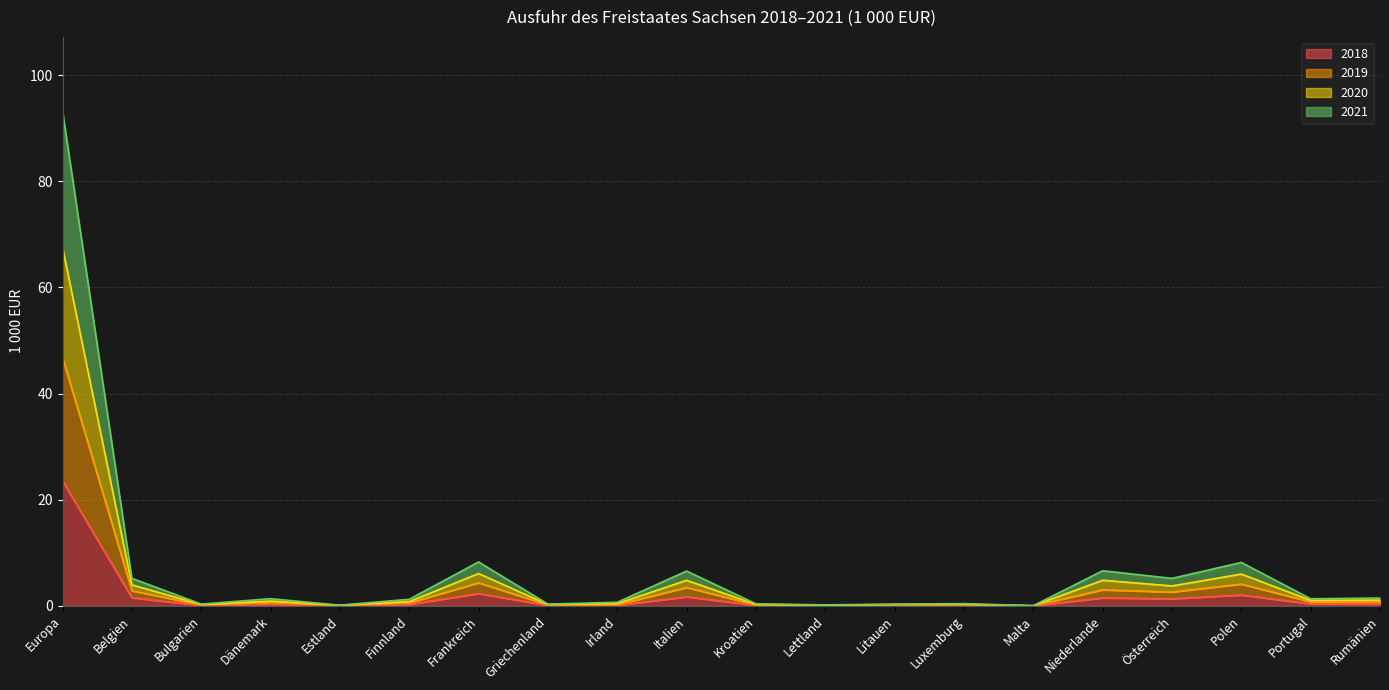

At which category is the sum across all series the highest?

Europa